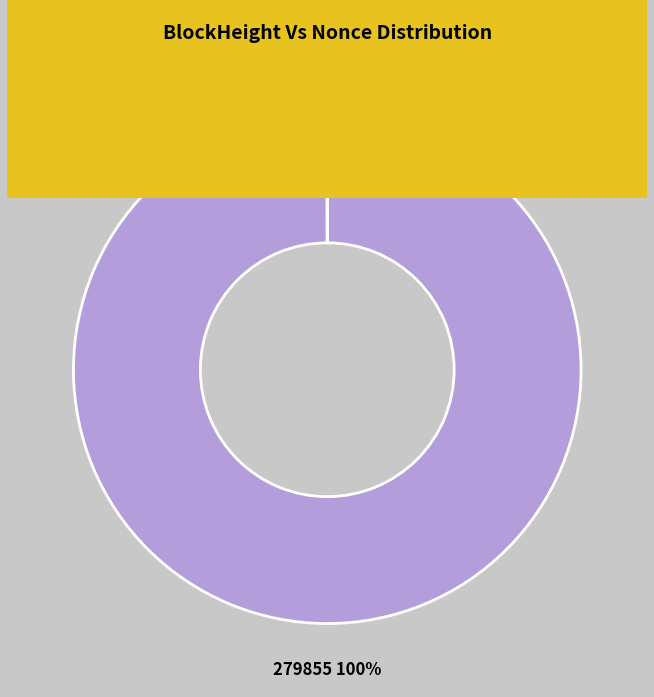

The 279873 slice represents 0% of the pie. True or false?

True